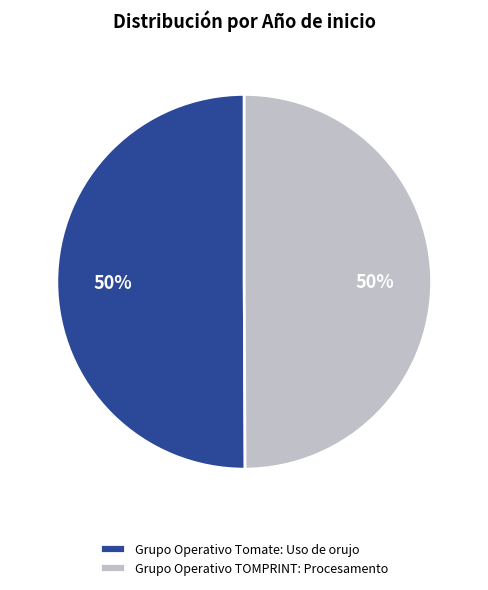

To the nearest percent, what is the combined percentage of Grupo Operativo TOMPRINT: Procesamento and Grupo Operativo Tomate: Uso de orujo?

100%